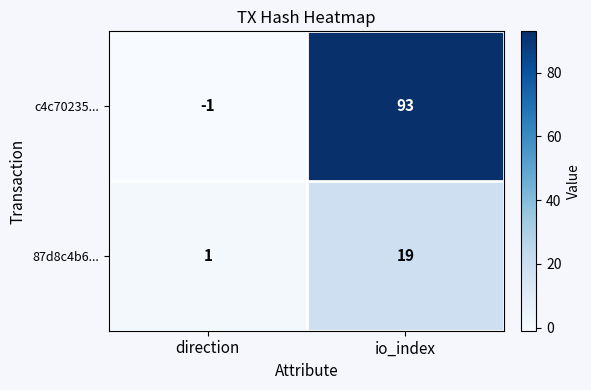

Which series has the largest range (max minus min)?

c4c70235...